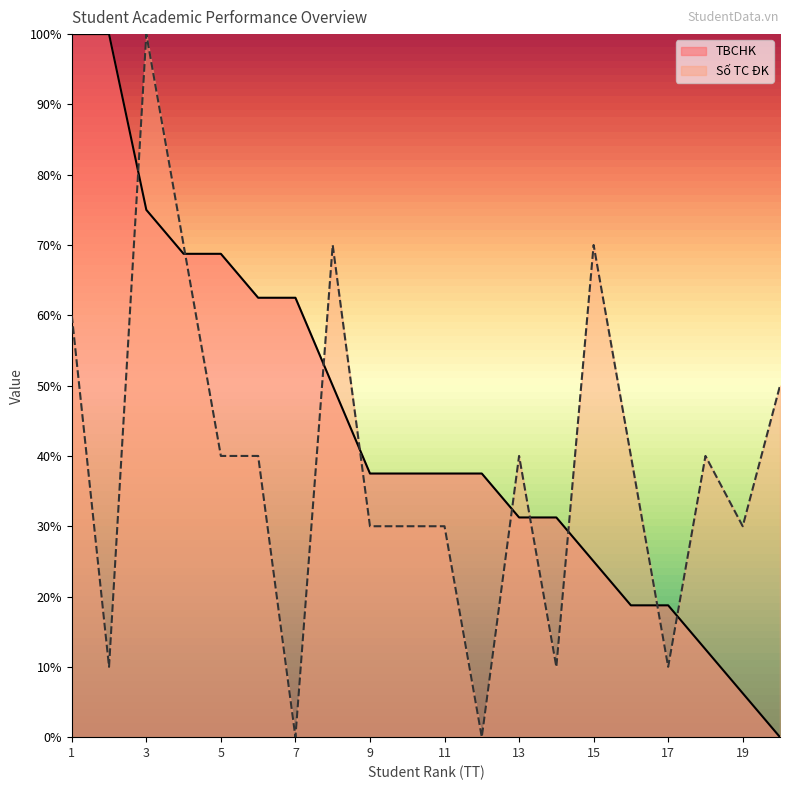

Which series has the widest spread of values?

Số TC ĐK